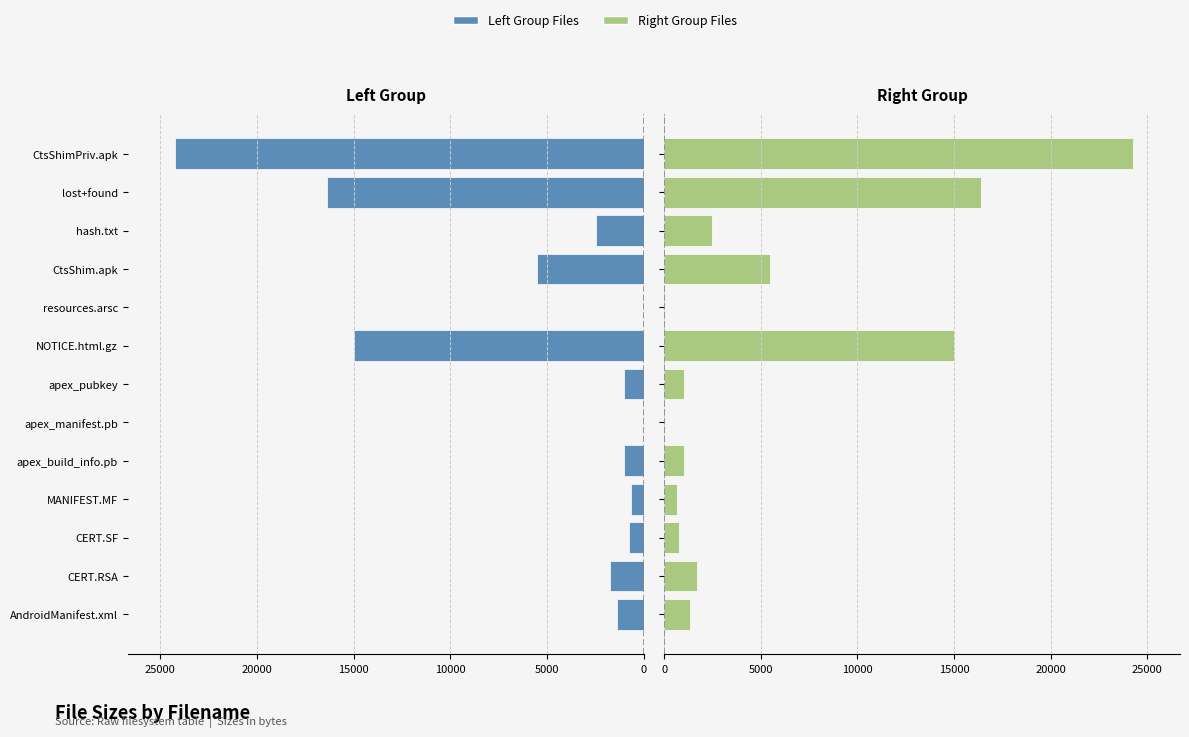

How many bars are there in total?

26